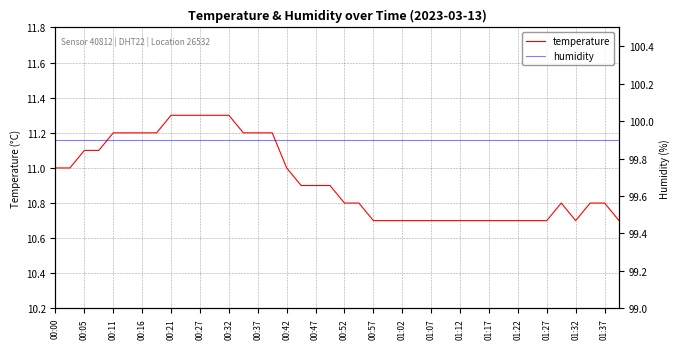

Does the chart have visible grid lines?

Yes